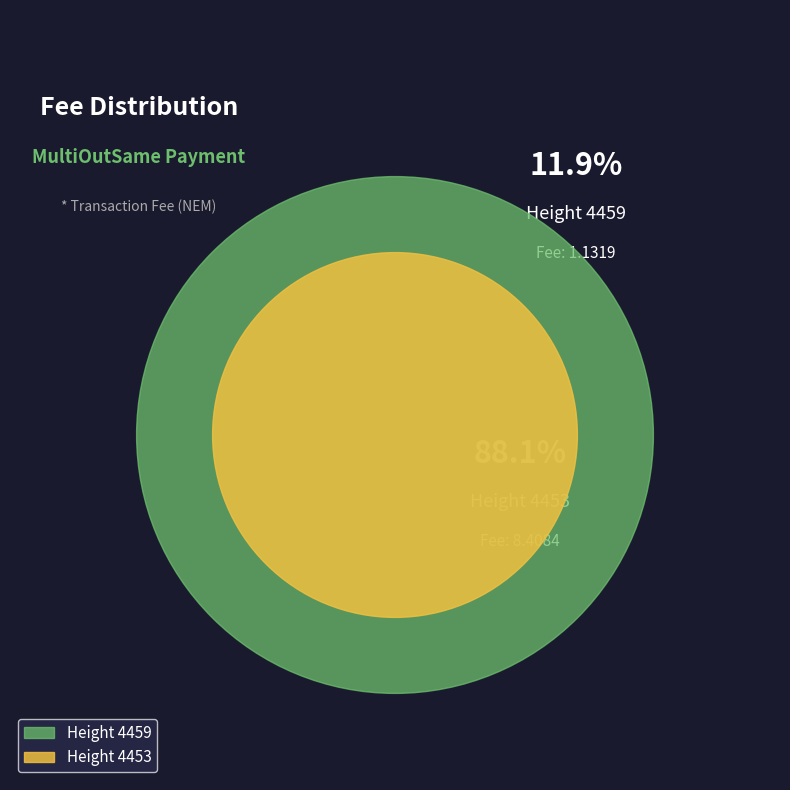

Is the sum of 4453 and 4459 greater than half?

Yes